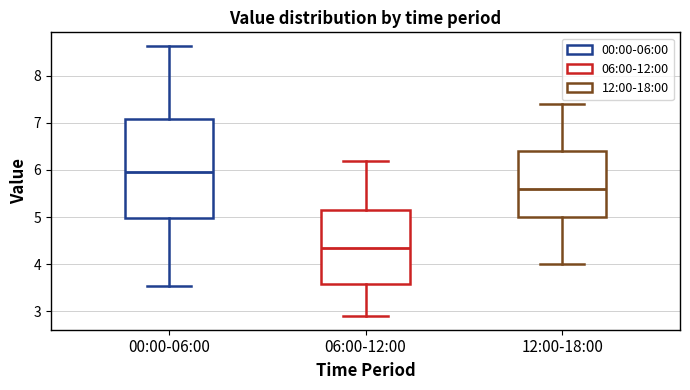

Reading left to right, read every box against the y-axis: the position of its median line, the range the box covers, and the ends of its whiskers. The values are not printed on the chart, so give them approximately, as read against the axis.

00:00-06:00: median 6.0, box 5.0 to 7.1, whiskers 3.6 to 8.6
06:00-12:00: median 4.4, box 3.6 to 5.2, whiskers 2.9 to 6.2
12:00-18:00: median 5.6, box 5.0 to 6.4, whiskers 4.0 to 7.4